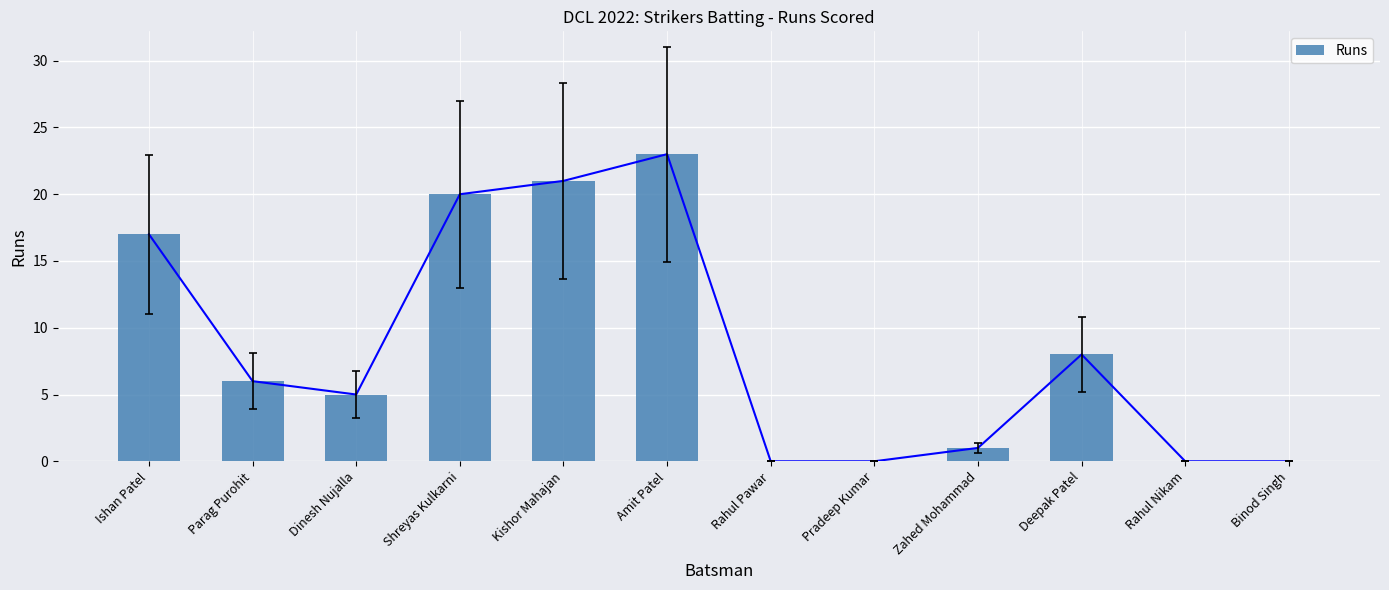

What is the sum of the values at Ishan Patel and Amit Patel?

40